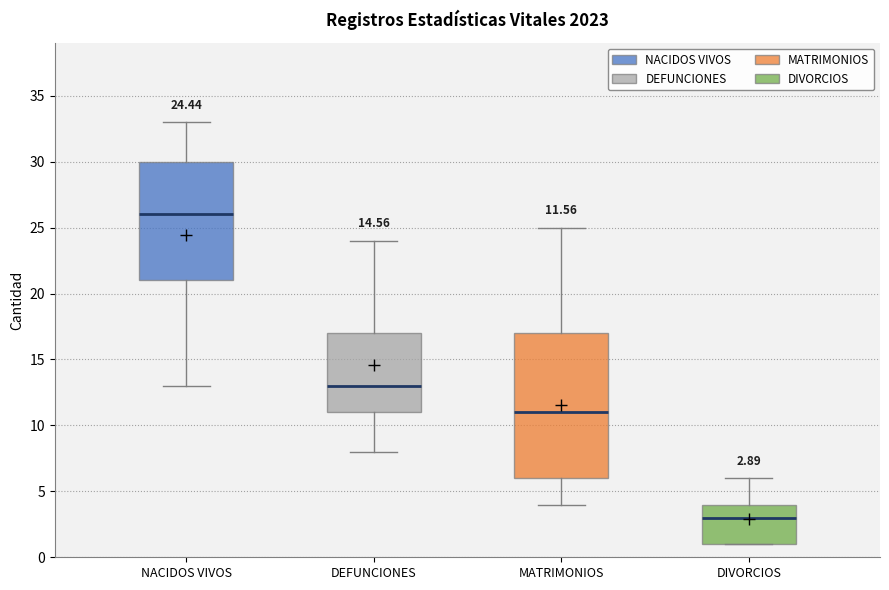

Which box's median line is the highest?

NACIDOS VIVOS